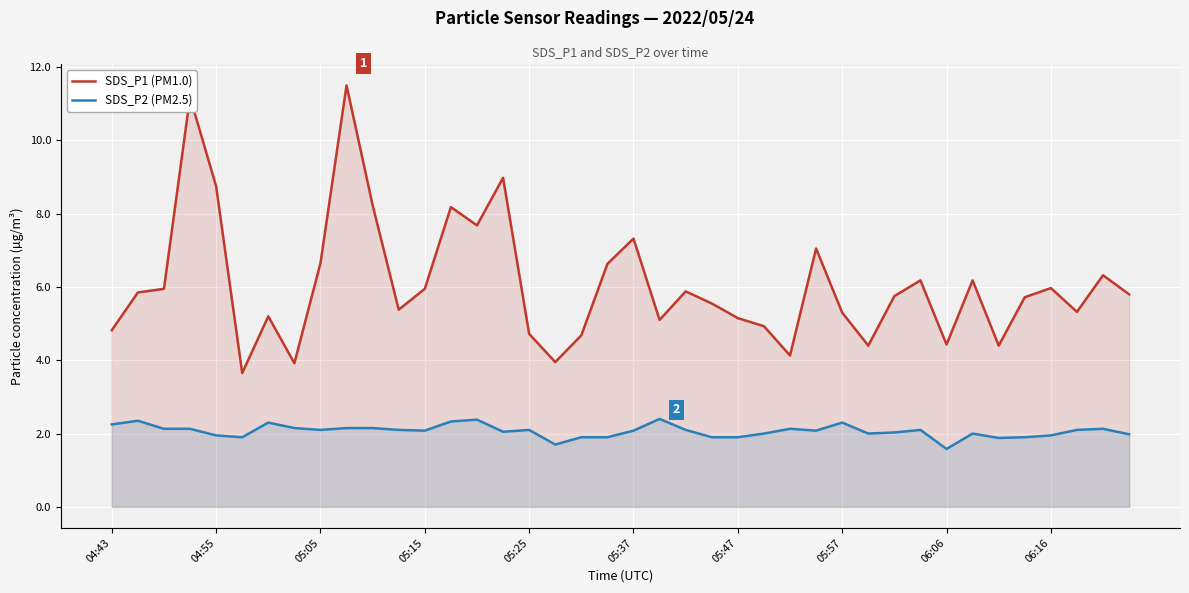

What are all the series names shown in the legend?

SDS_P1 (PM1.0), SDS_P2 (PM2.5)